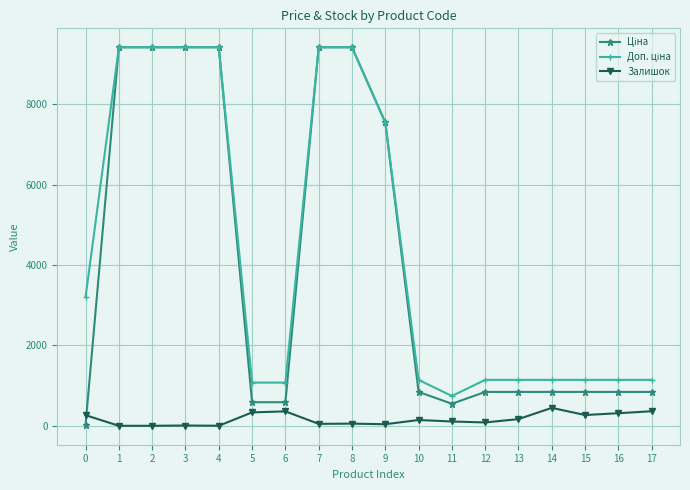

The value of Залишок at 6 is 359.0. True or false?

True